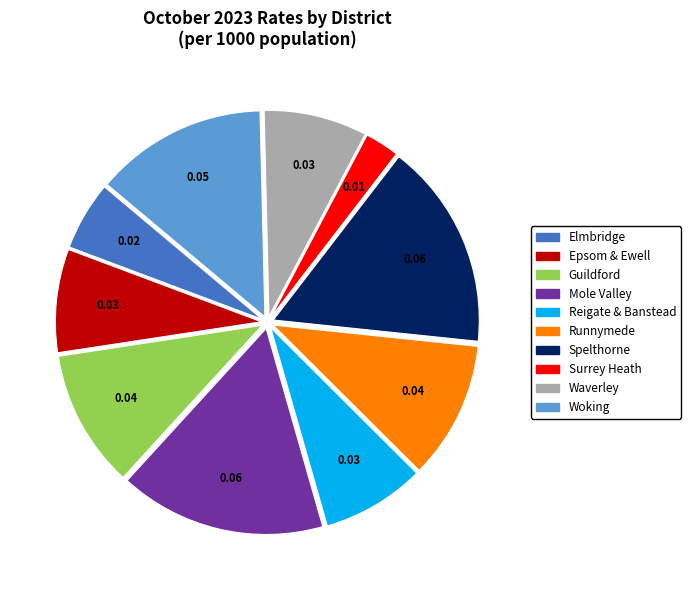

Is there a majority slice in this chart?

No